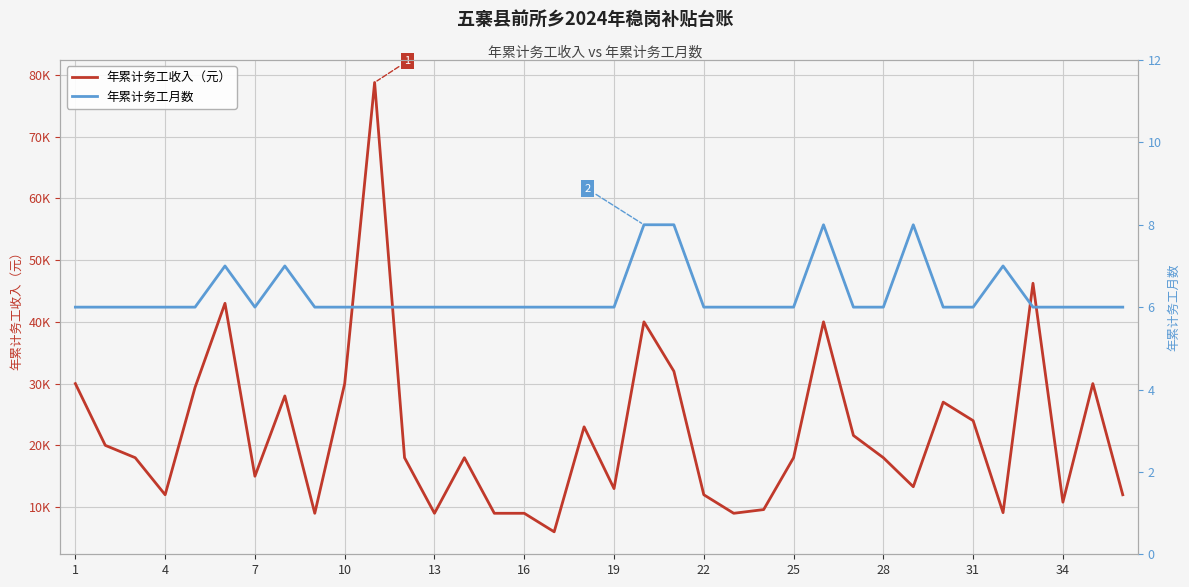

The value of 年累计务工收入（元） at 20 is 45745. True or false?

False